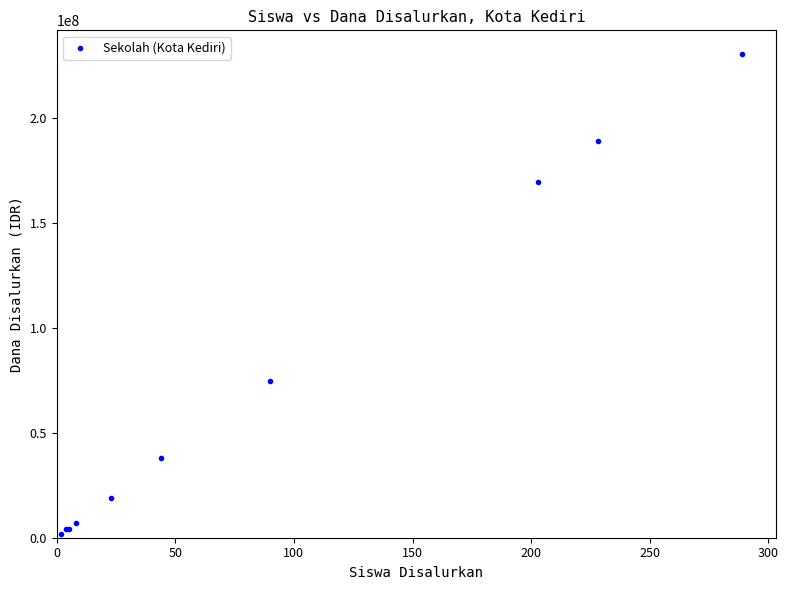

What Y value in the scatter plot is closest to 116250000?

74500000